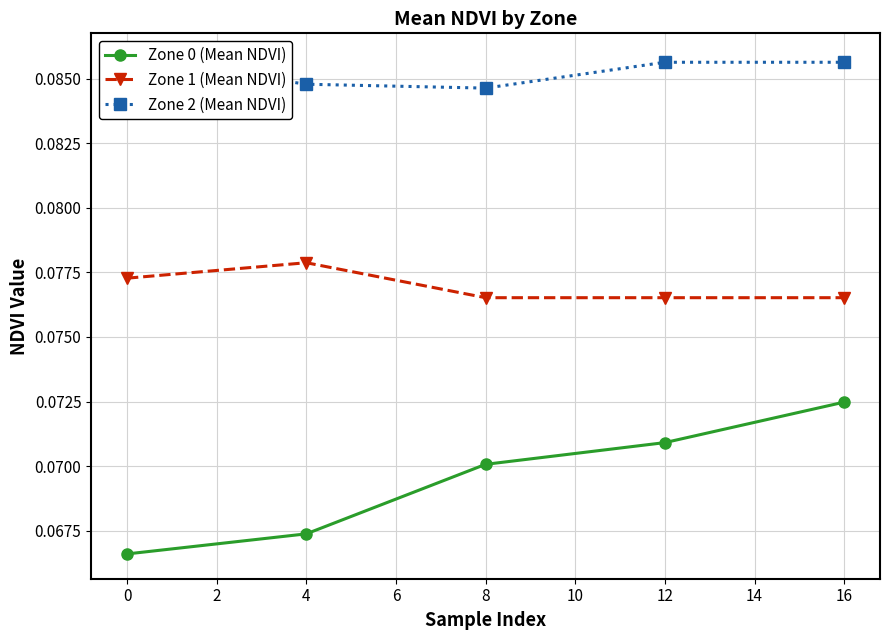

What is the value of the Zone 2 (Mean NDVI) point at the 2nd from the left?

0.1